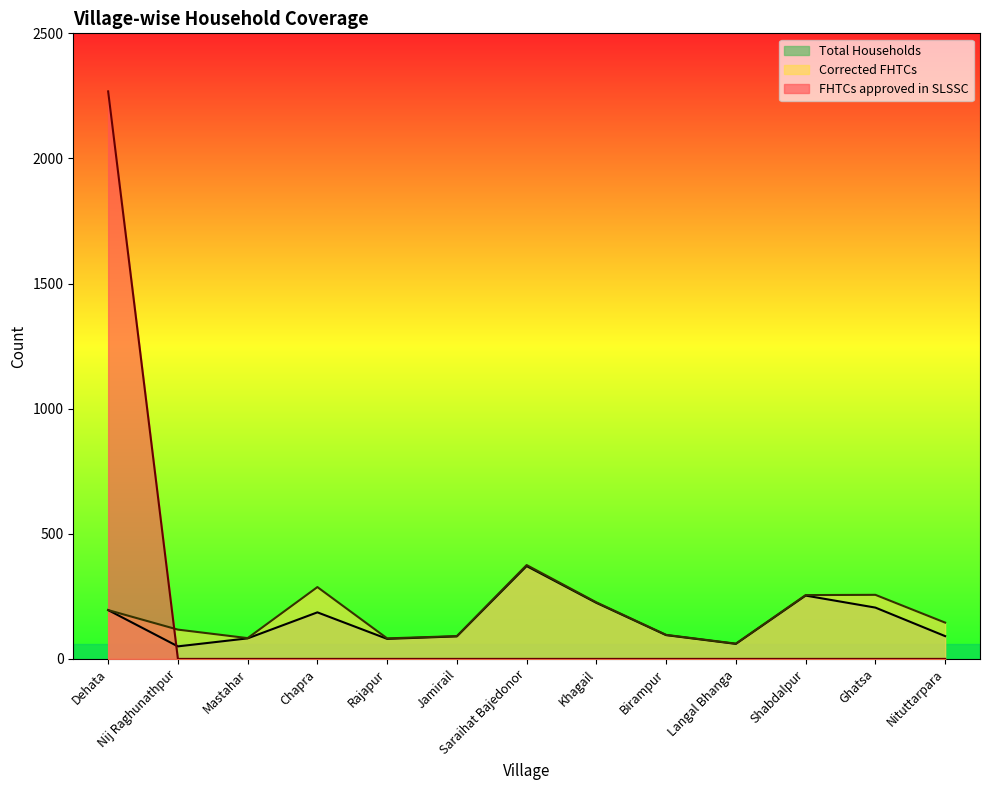

What is the sum of the Corrected FHTCs values at Dehata and Nituttarpara?

340